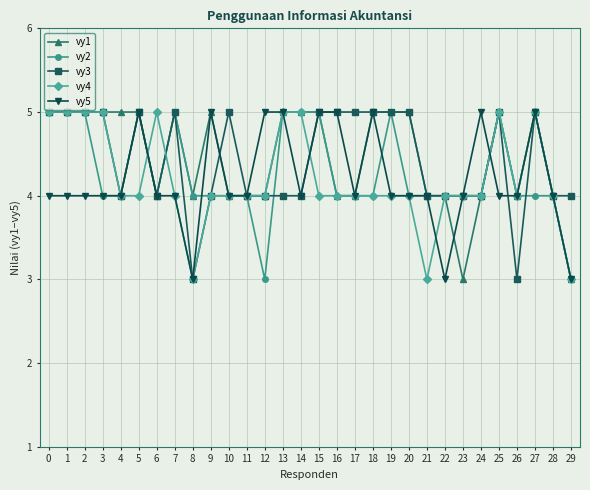

Reading left to right, what are all the values shown in this chart?

vy1: 0=5	1=5	2=5	3=5	4=5	5=5	6=4	7=5	8=4	9=5	10=4	11=4	12=4	13=5	14=5	15=5	16=4	17=4	18=5	19=5	20=5	21=4	22=4	23=3	24=4	25=5	26=4	27=5	28=4	29=3
vy2: 0=5	1=5	2=5	3=4	4=4	5=5	6=4	7=5	8=4	9=4	10=4	11=4	12=3	13=5	14=5	15=5	16=4	17=4	18=4	19=5	20=4	21=4	22=4	23=4	24=4	25=5	26=4	27=4	28=4	29=3
vy3: 0=5	1=5	2=5	3=5	4=4	5=5	6=4	7=5	8=3	9=4	10=5	11=4	12=4	13=4	14=4	15=5	16=5	17=5	18=5	19=5	20=5	21=4	22=4	23=4	24=4	25=5	26=3	27=5	28=4	29=4
vy4: 0=5	1=5	2=5	3=5	4=4	5=4	6=5	7=4	8=3	9=4	10=4	11=4	12=4	13=5	14=5	15=4	16=4	17=4	18=4	19=4	20=4	21=3	22=4	23=4	24=4	25=5	26=4	27=5	28=4	29=3
vy5: 0=4	1=4	2=4	3=4	4=4	5=5	6=4	7=4	8=3	9=5	10=4	11=4	12=5	13=5	14=4	15=5	16=5	17=4	18=5	19=4	20=4	21=4	22=3	23=4	24=5	25=4	26=4	27=5	28=4	29=3